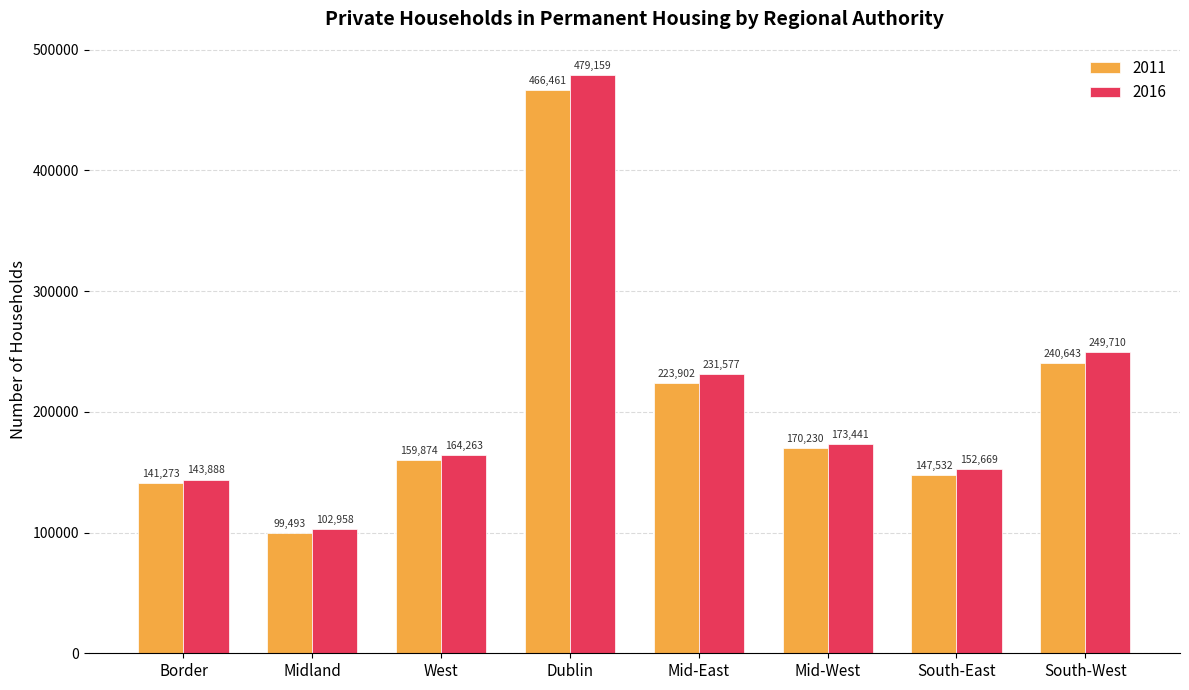

What are all the series names shown in the legend?

2011, 2016